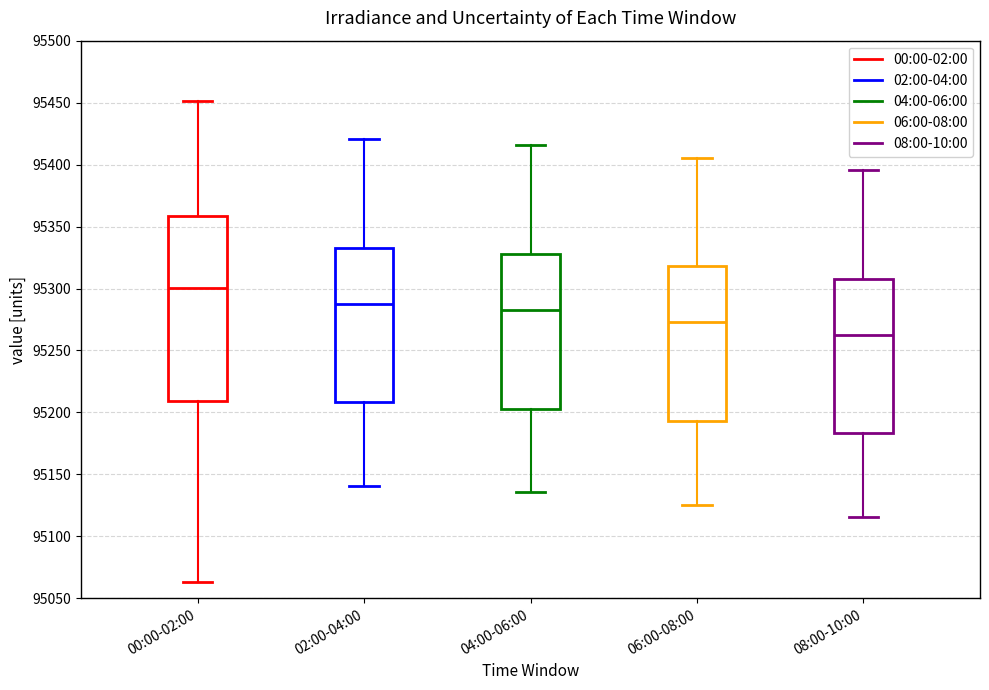

Reading left to right, read every box against the y-axis: the position of its median line, the range the box covers, and the ends of its whiskers. The values are not printed on the chart, so give them approximately, as read against the axis.

00:00-02:00: median 95300, box 95210 to 95360, whiskers 95065 to 95450
02:00-04:00: median 95290, box 95210 to 95335, whiskers 95140 to 95420
04:00-06:00: median 95285, box 95205 to 95330, whiskers 95135 to 95415
06:00-08:00: median 95275, box 95195 to 95320, whiskers 95125 to 95405
08:00-10:00: median 95265, box 95185 to 95310, whiskers 95115 to 95395